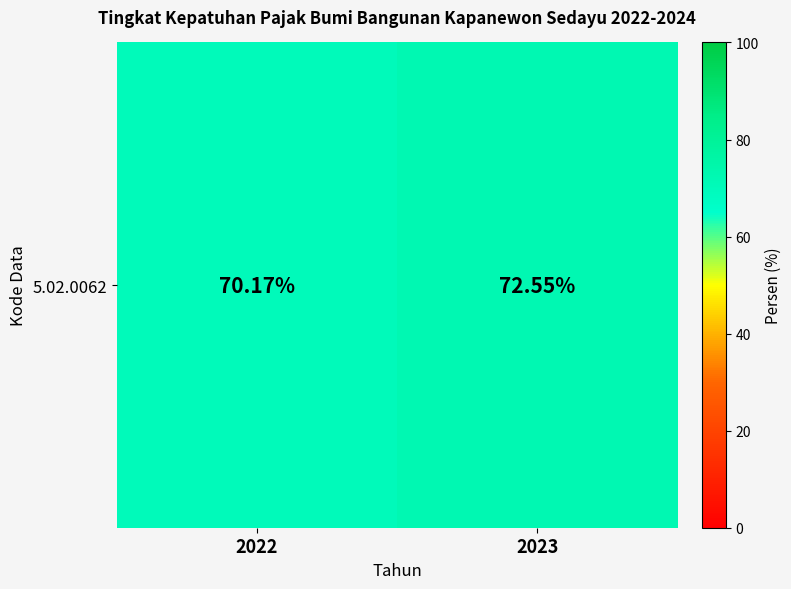

Which category has the highest value across all series?

2023